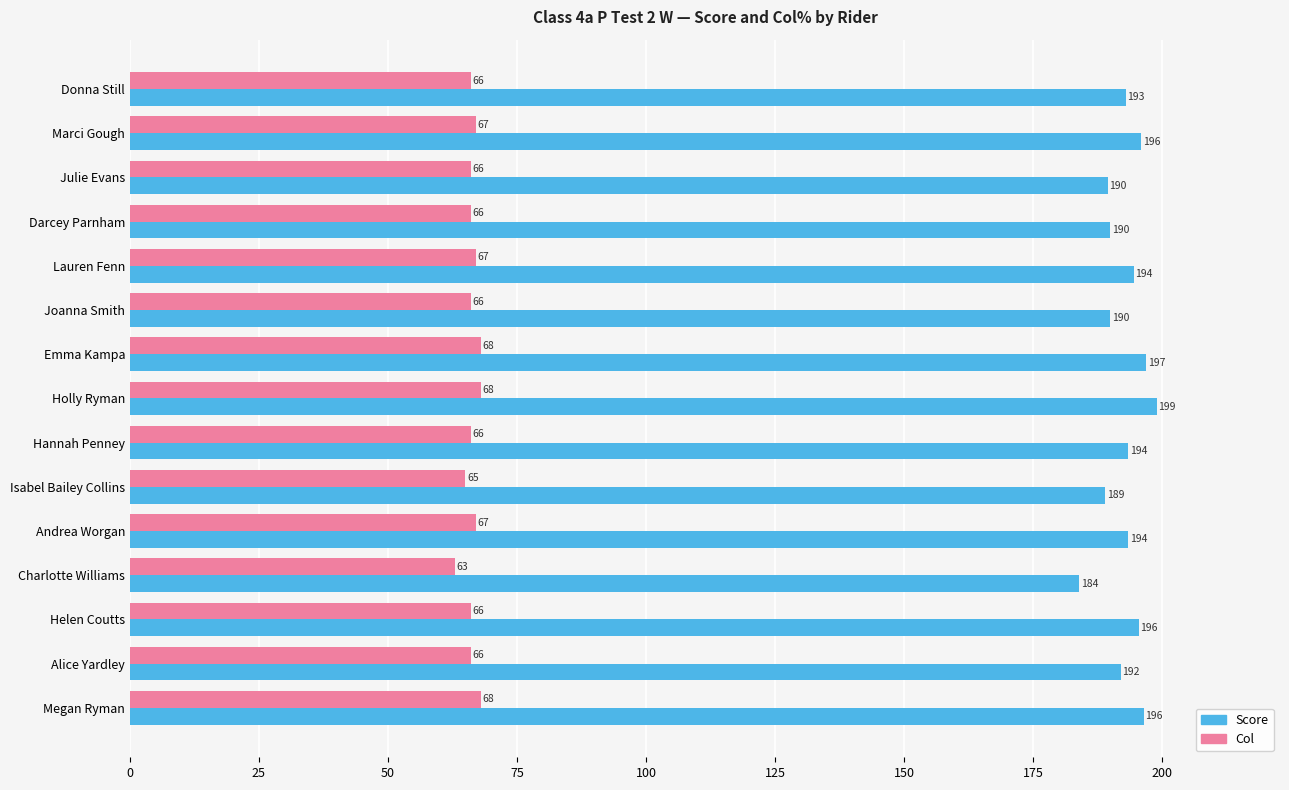

What is the minimum value shown in the chart?

63.0